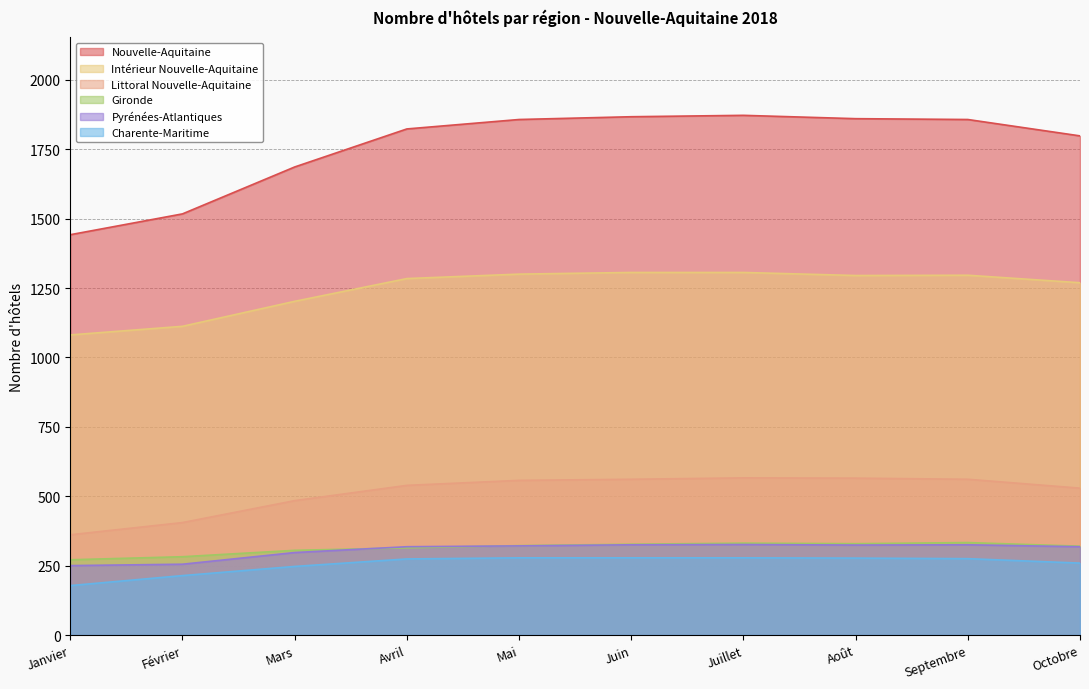

Reading left to right, extract all data points from this chart.

Nouvelle-Aquitaine: Janvier=1442	Février=1517	Mars=1686	Avril=1823	Mai=1857	Juin=1867	Juillet=1872	Août=1860	Septembre=1857	Octobre=1798
Littoral Nouvelle-Aquitaine: Janvier=361	Février=405	Mars=484	Avril=539	Mai=557	Juin=561	Juillet=566	Août=565	Septembre=561	Octobre=529
Intérieur Nouvelle-Aquitaine: Janvier=1081	Février=1112	Mars=1202	Avril=1284	Mai=1300	Juin=1306	Juillet=1306	Août=1295	Septembre=1296	Octobre=1269
Gironde: Janvier=271	Février=282	Mars=305	Avril=314	Mai=322	Juin=327	Juillet=331	Août=329	Septembre=333	Octobre=320
Charente-Maritime: Janvier=178	Février=214	Mars=247	Avril=274	Mai=278	Juin=278	Juillet=278	Août=277	Septembre=275	Octobre=259
Pyrénées-Atlantiques: Janvier=250	Février=255	Mars=297	Avril=318	Mai=321	Juin=325	Juillet=326	Août=324	Septembre=325	Octobre=318